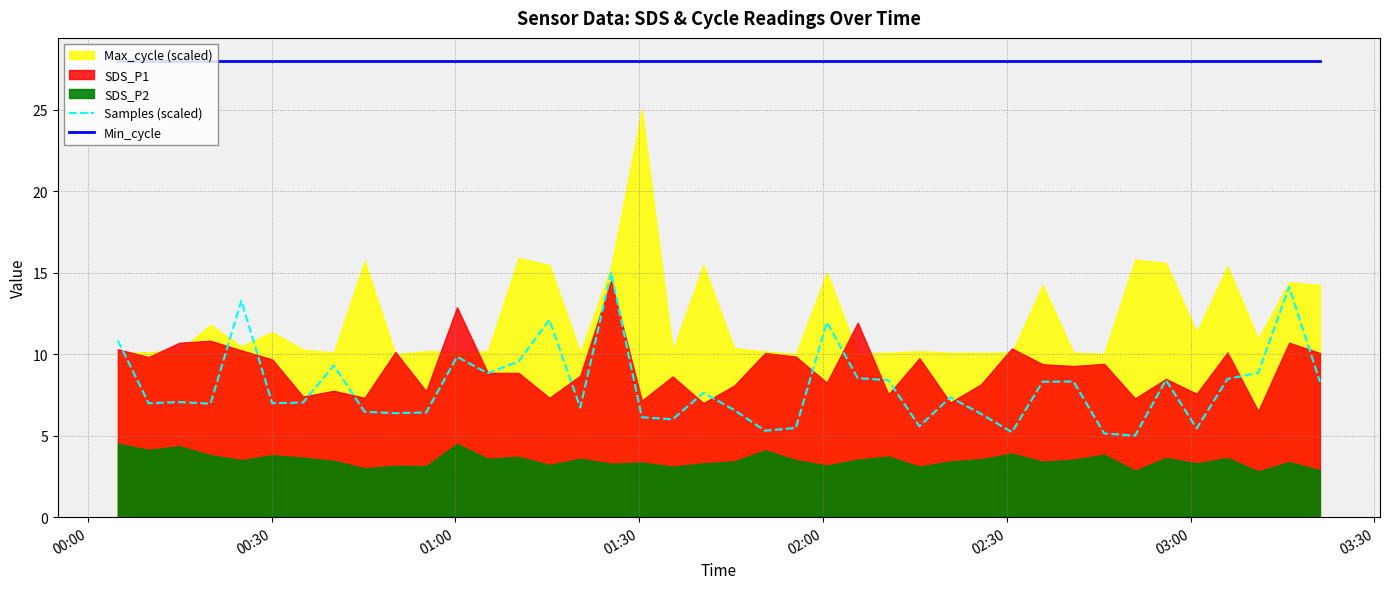

True or false: Min_cycle and Samples (scaled) intersect in this chart.

False